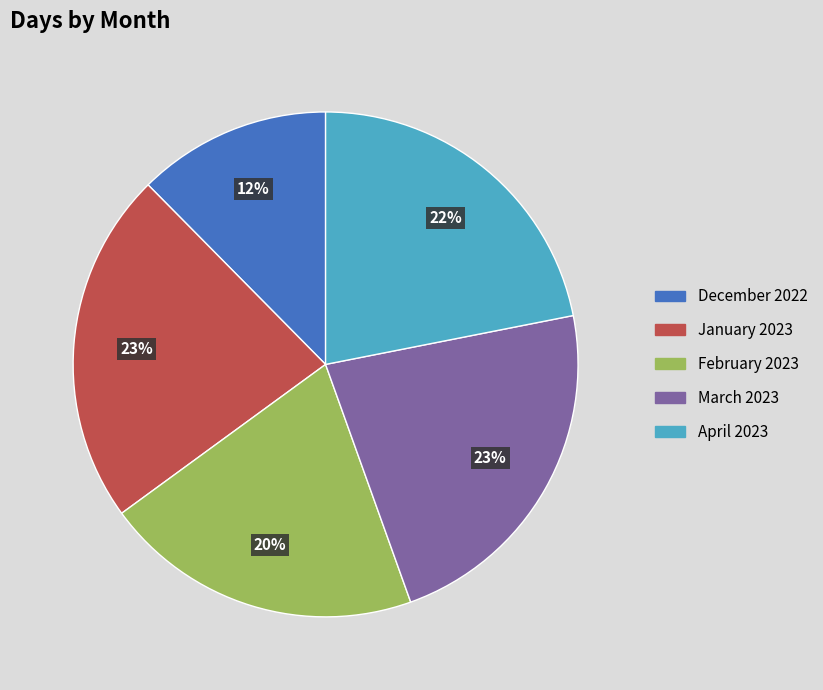

How many segments does this pie chart have?

5